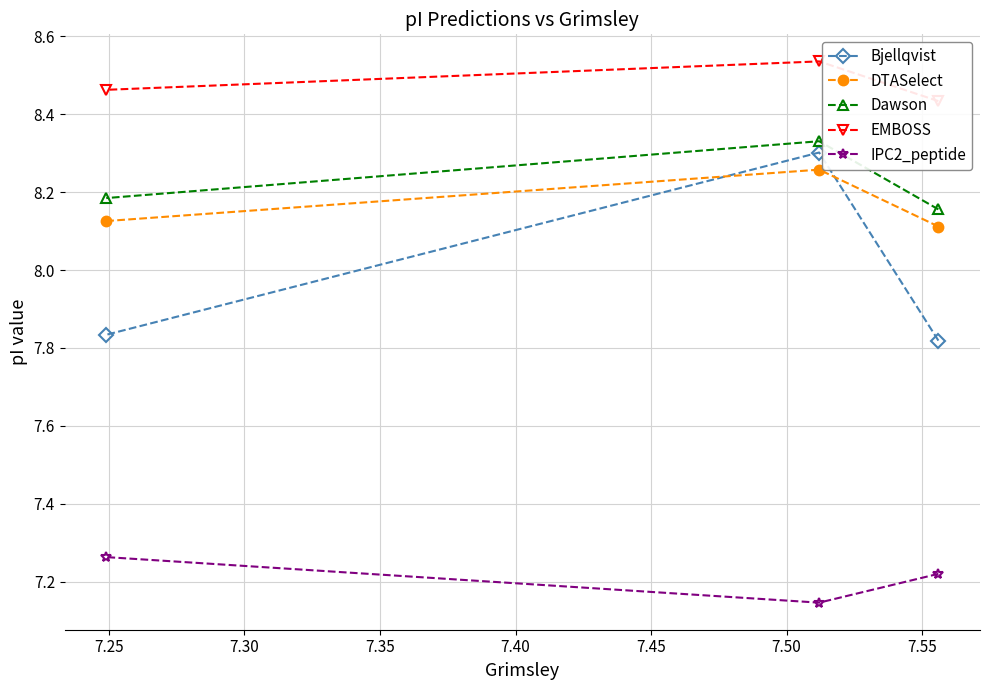

What are all the series names shown in the legend?

Bjellqvist, DTASelect, Dawson, EMBOSS, IPC2_peptide